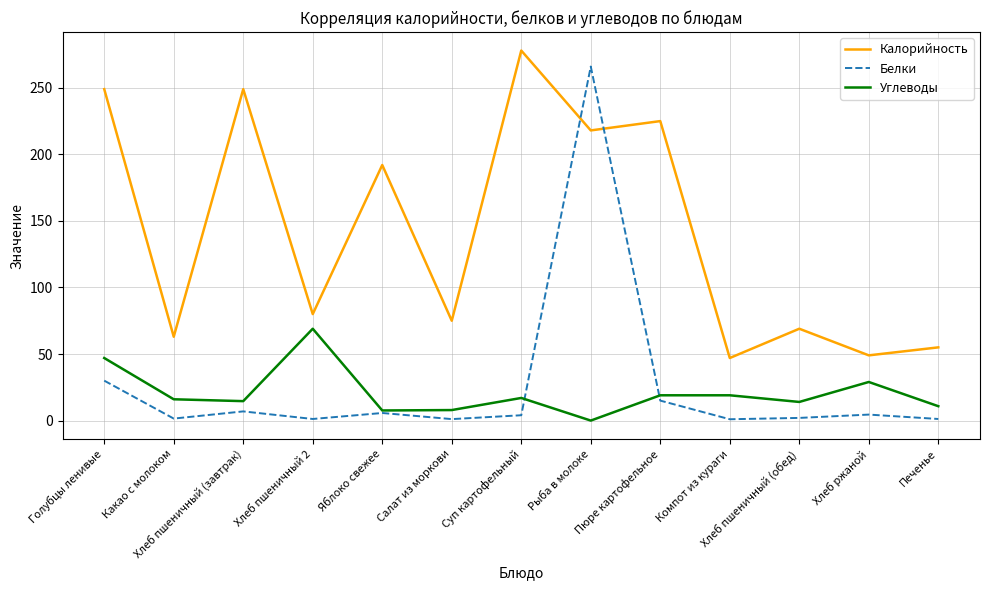

Count the number of data series in this chart.

3